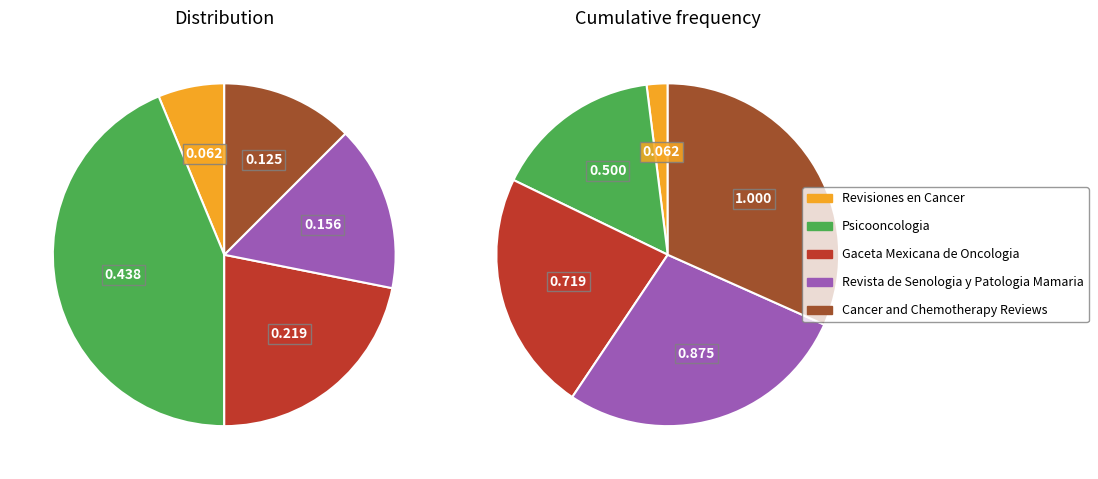

The Gaceta Mexicana de Oncologia slice represents 3% of the pie. True or false?

False